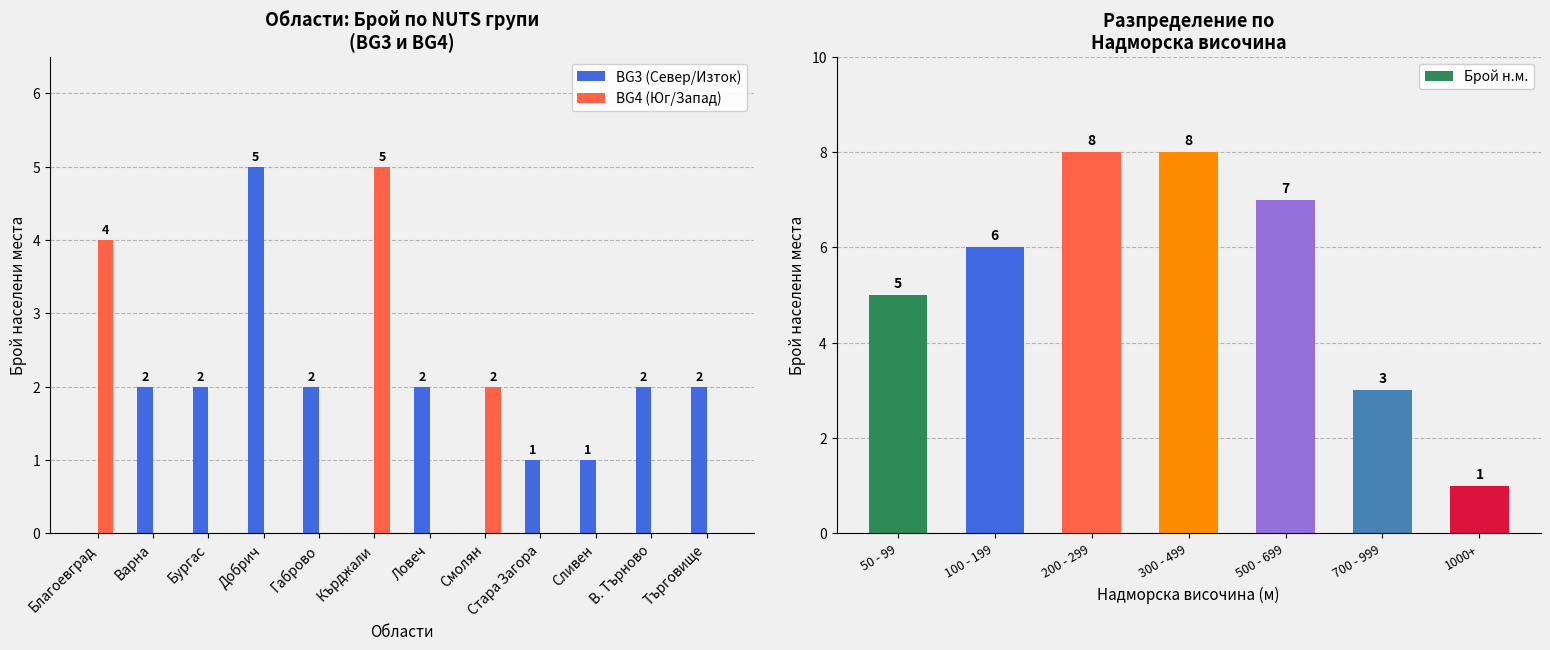

True or false: BG4 (Юг/Запад) has a value of 5 at Кърджали.

True